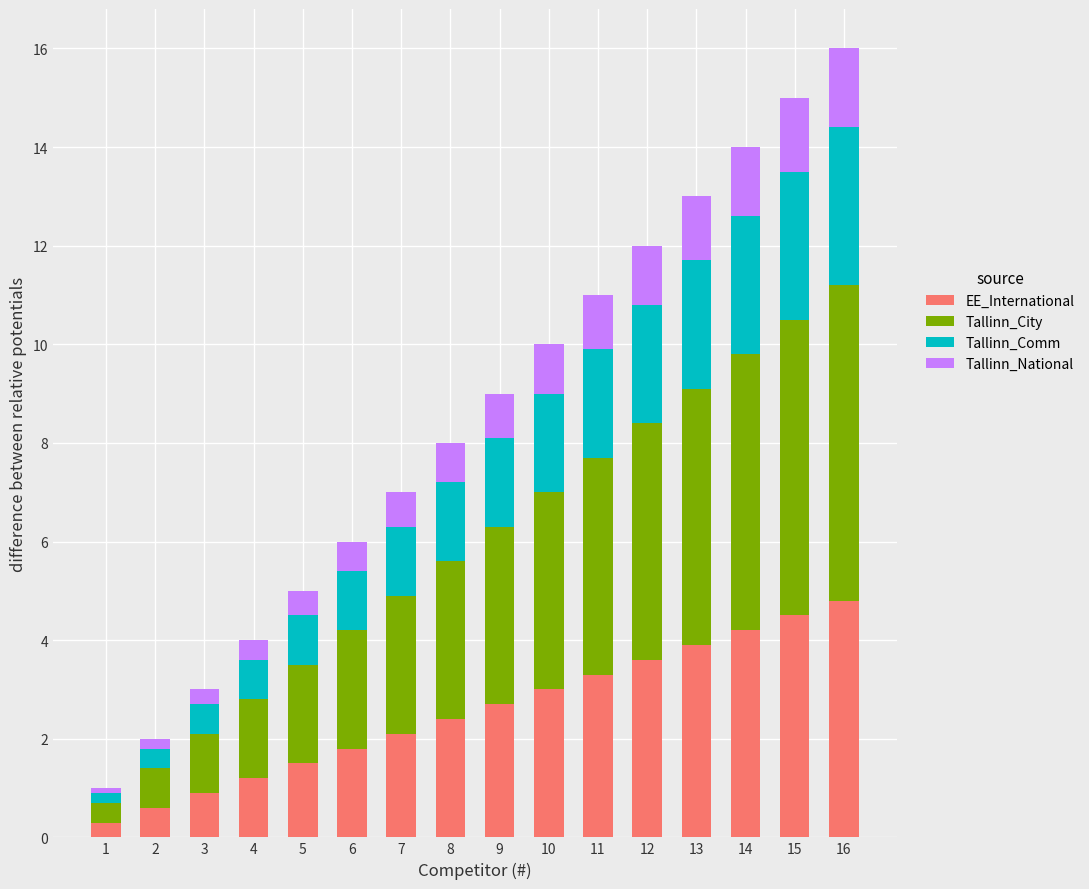

What is the sum of all EE_International values?

40.8